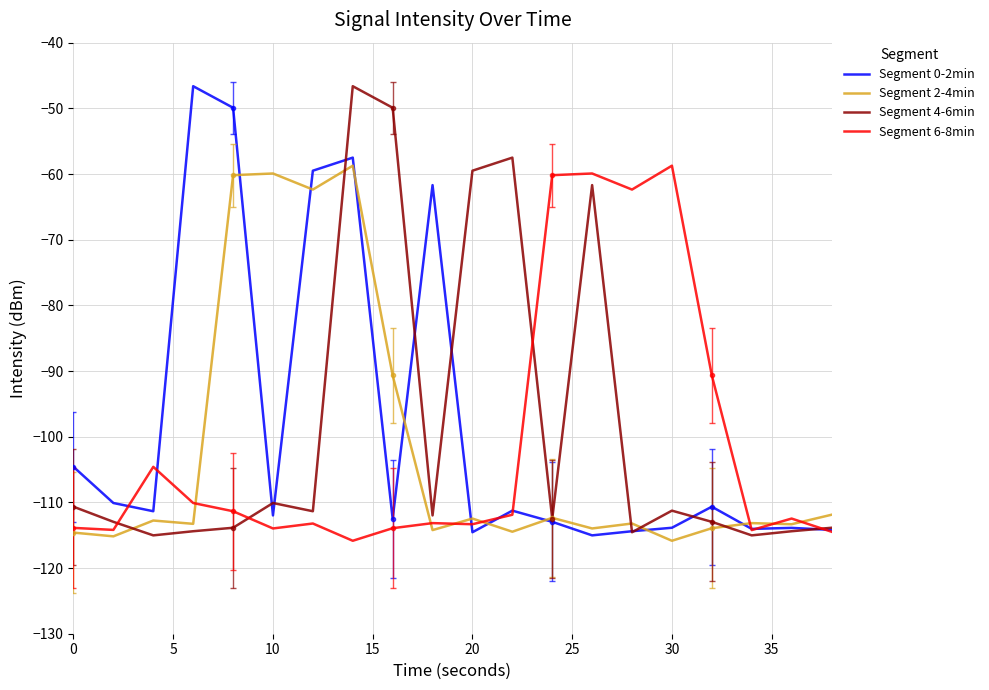

What is the lowest value of the Segment 2-4min series?

-115.8